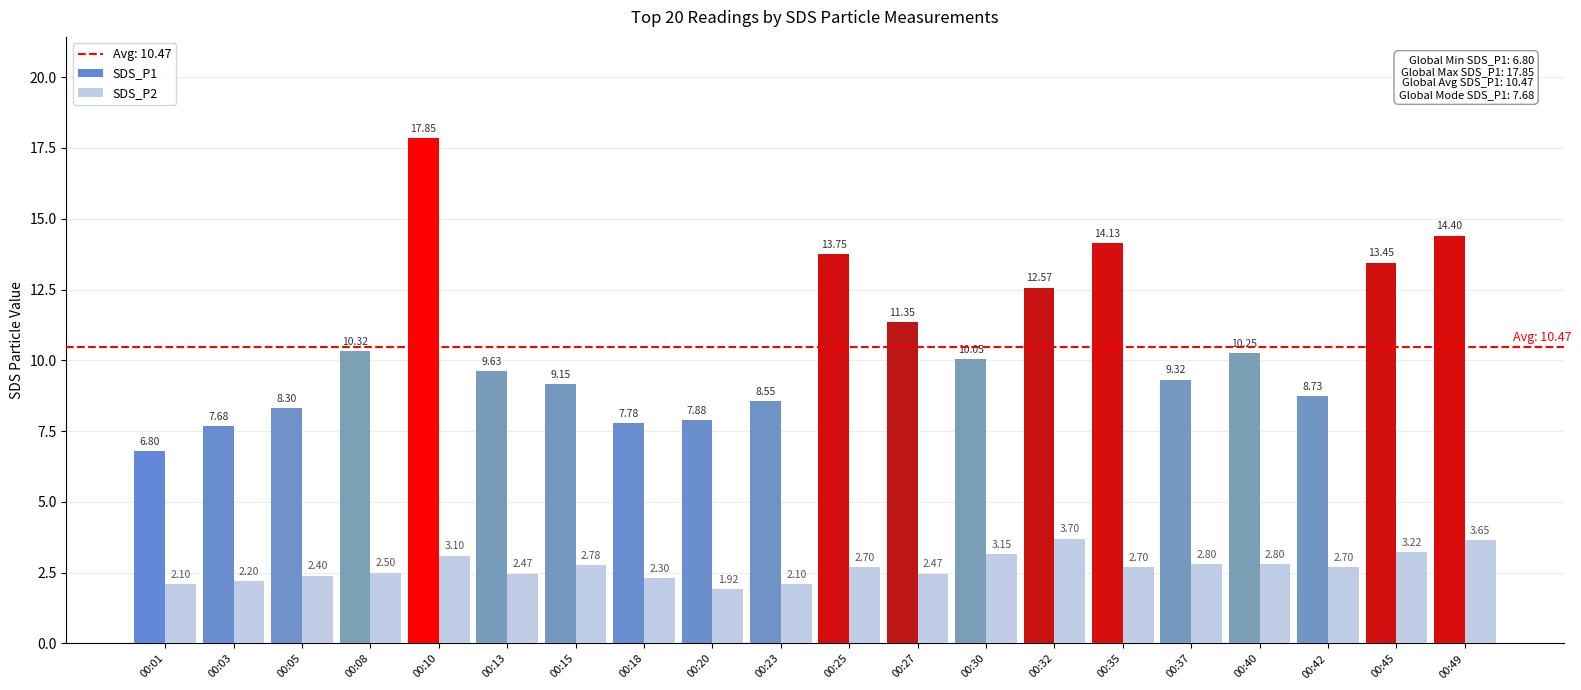

Which series has the largest range (max minus min)?

SDS_P1